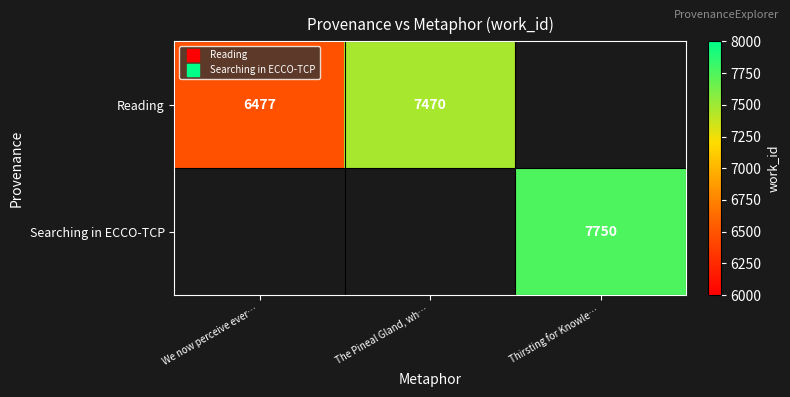

Which series has the widest spread of values?

Reading